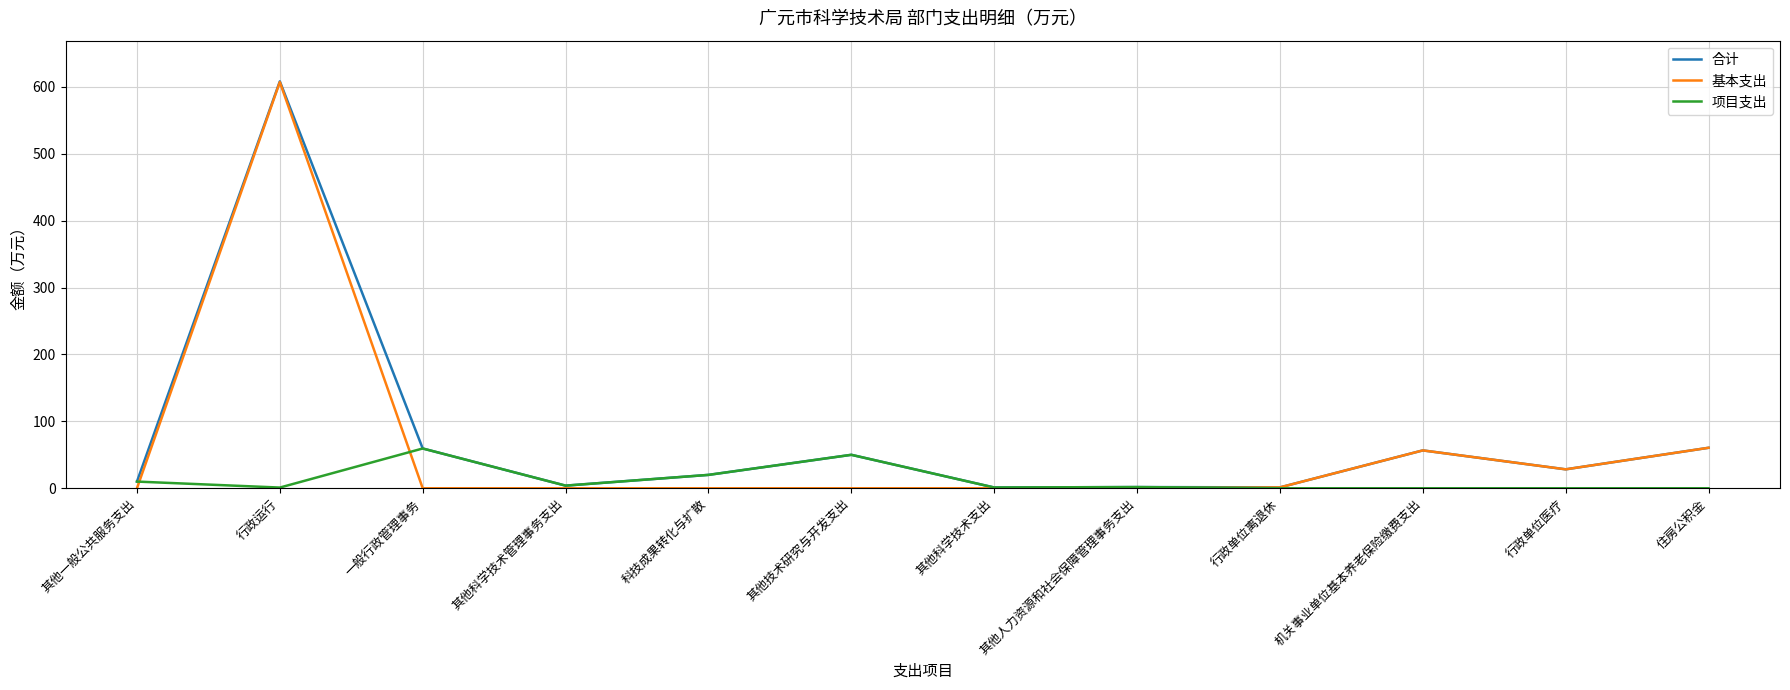

What is the difference between the highest and lowest values at 其他技术研究与开发支出?

50.0